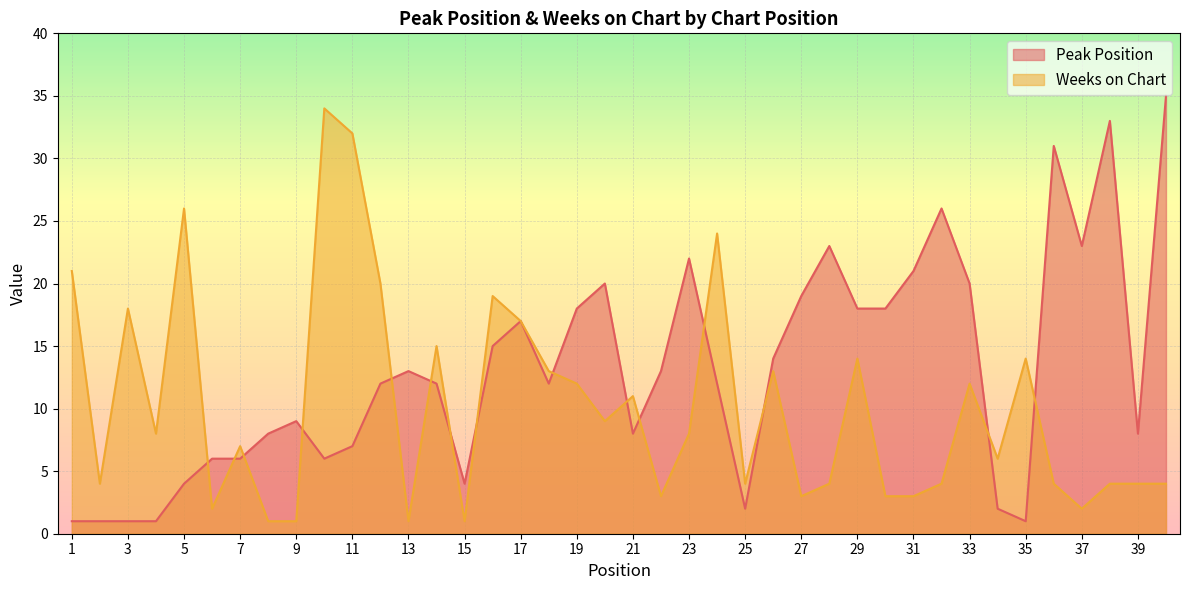

True or false: Peak Position has a value of 1 at 3.

False